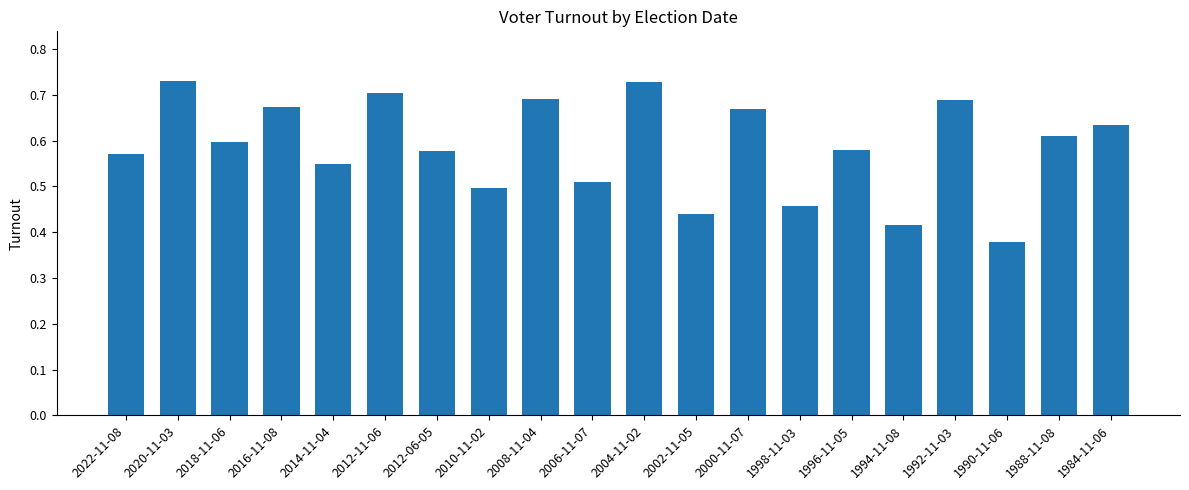

True or false: the data shows 0.6 at 1996-11-05.

True